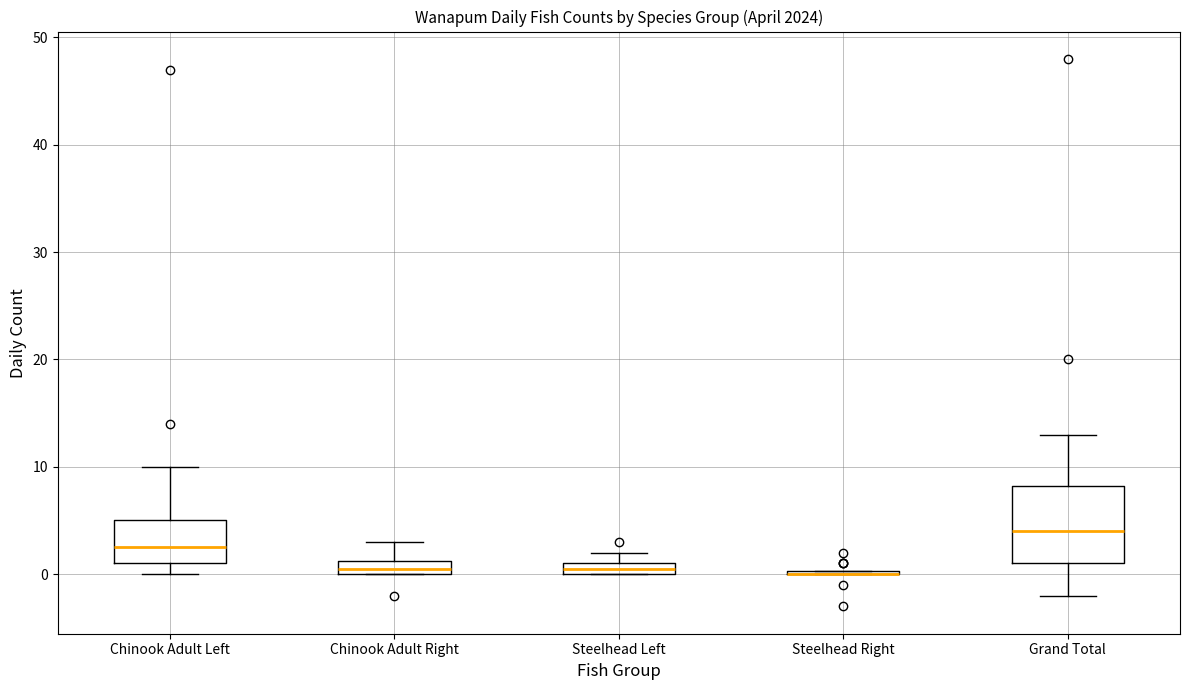

Where does the upper whisker of the box for Chinook Adult Left end on the y-axis? The values are not printed on the chart, so give them approximately, as read against the axis.

10